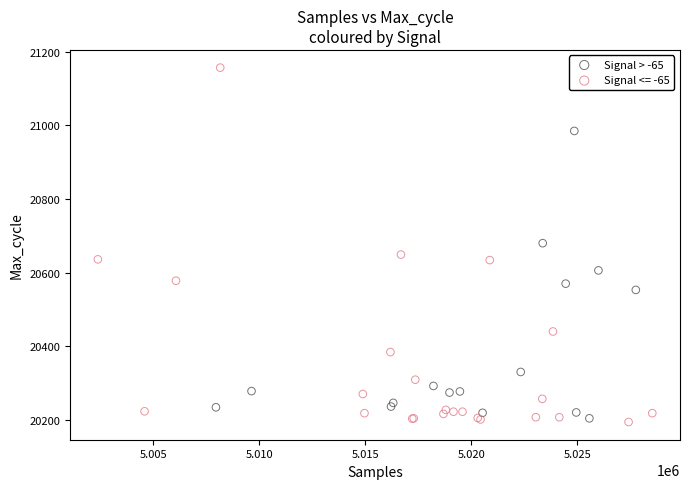

Which series reaches the maximum Y coordinate?

Signal <= -65